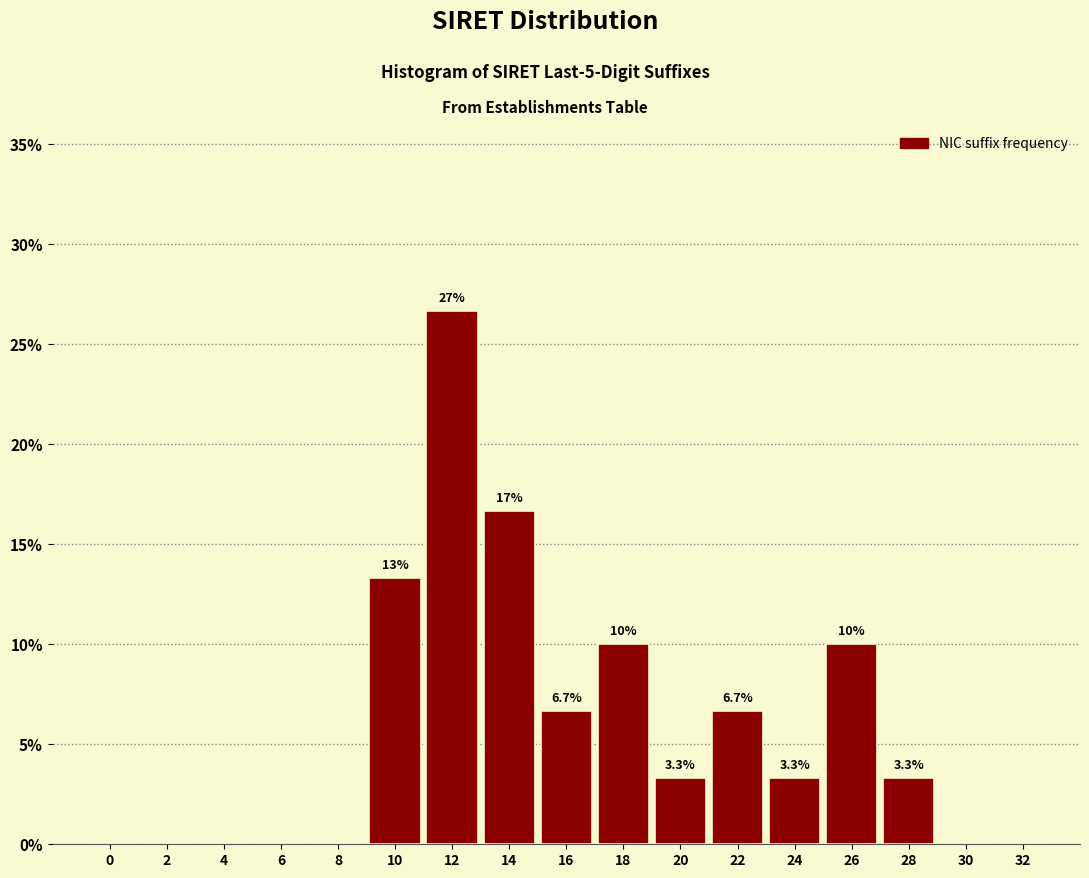

Reading left to right, extract all data points from this chart.

0=0.0	2=0.0	4=0.0	6=0.0	8=0.0	10=13.3	12=26.7	14=16.7	16=6.7	18=10.0	20=3.3	22=6.7	24=3.3	26=10.0	28=3.3	30=0.0	32=0.0